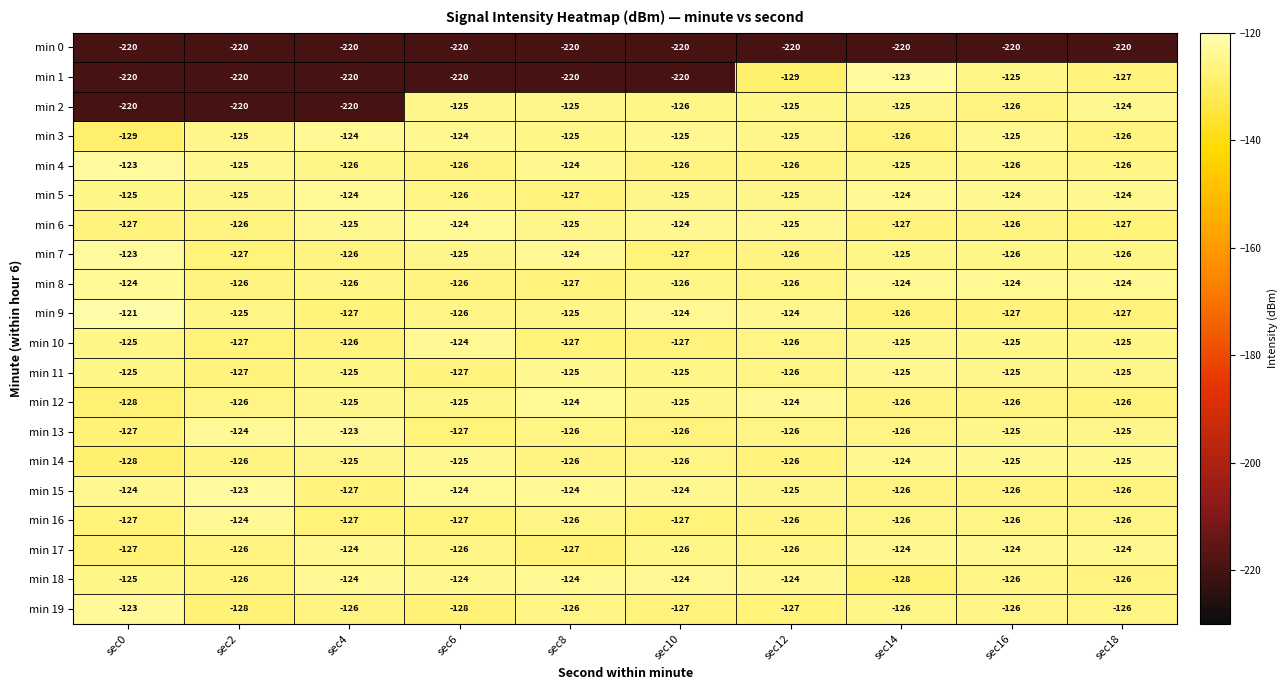

At which category is the sum across all series the highest?

sec14